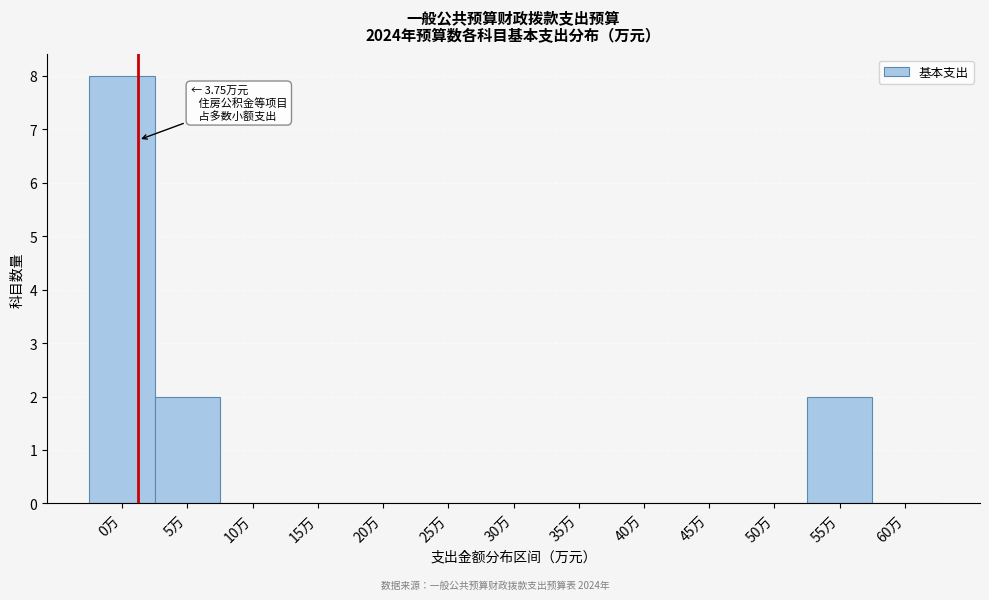

Reading left to right, transcribe all the data shown in this chart.

0万=8	5万=2	10万=0	15万=0	20万=0	25万=0	30万=0	35万=0	40万=0	45万=0	50万=0	55万=2	60万=0